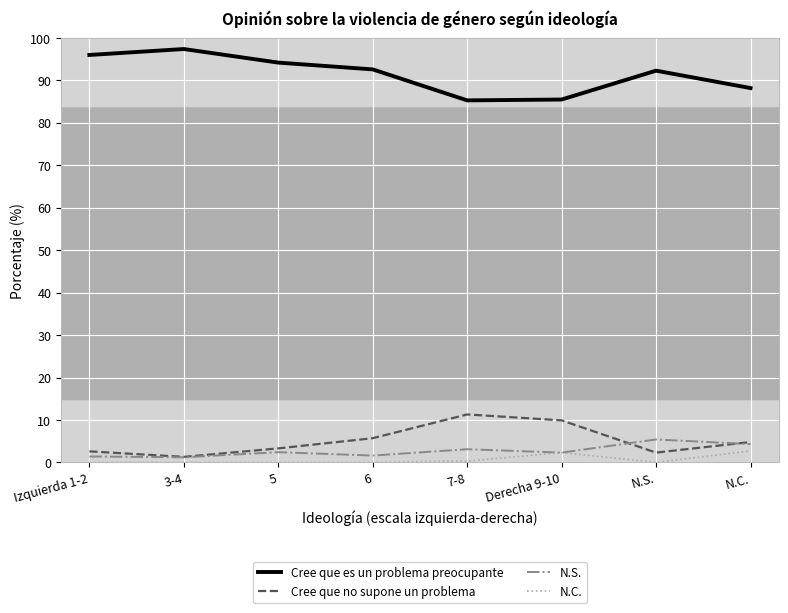

Is this an area chart (filled region under the line)?

No